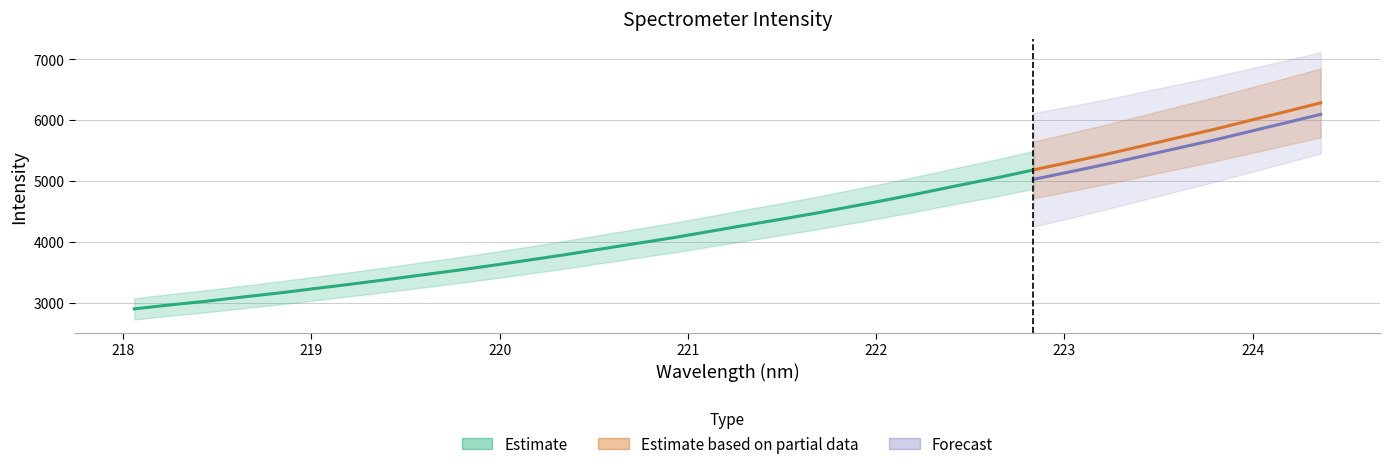

Rank the categories by value from lowest to highest.

218.0596, 218.2508, 218.442, 218.6332, 218.8244, 219.0156, 219.2067, 219.3979, 219.589, 219.7801, 219.9712, 220.1623, 220.3533, 220.5444, 220.7354, 220.9264, 221.1174, 221.3083, 221.4993, 221.6902, 221.8812, 222.0721, 222.263, 222.4538, 222.6447, 222.8355, 223.0264, 223.2172, 223.408, 223.5987, 223.7895, 223.9802, 224.1709, 224.3616